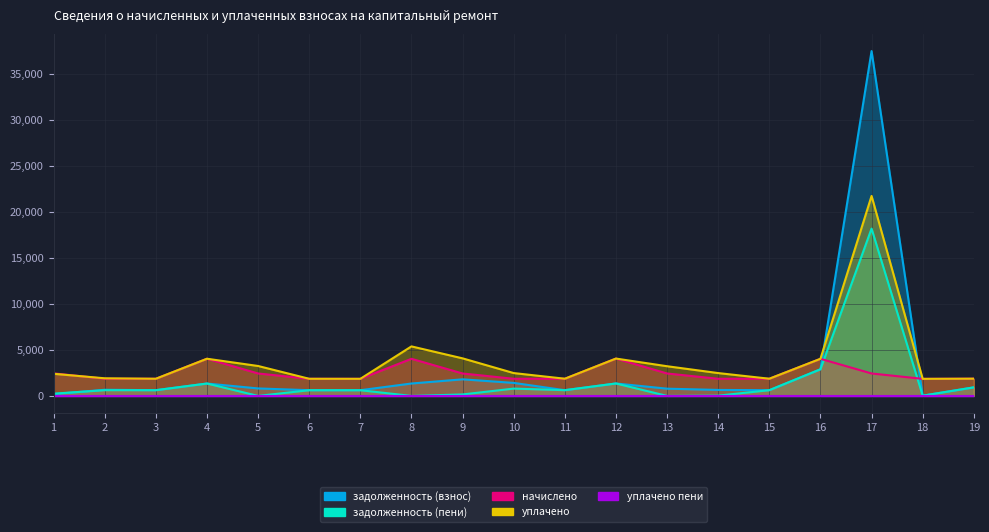

True or false: задолженность (пени) and уплачено cross at least once.

False